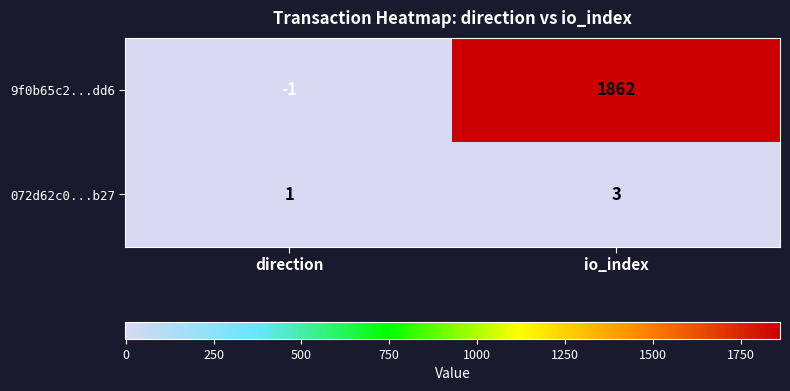

What is the total value across all series at io_index?

1865